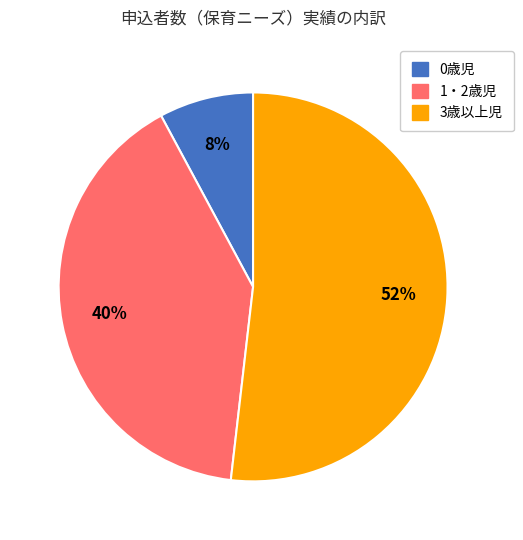

Count the number of slices in the pie.

3